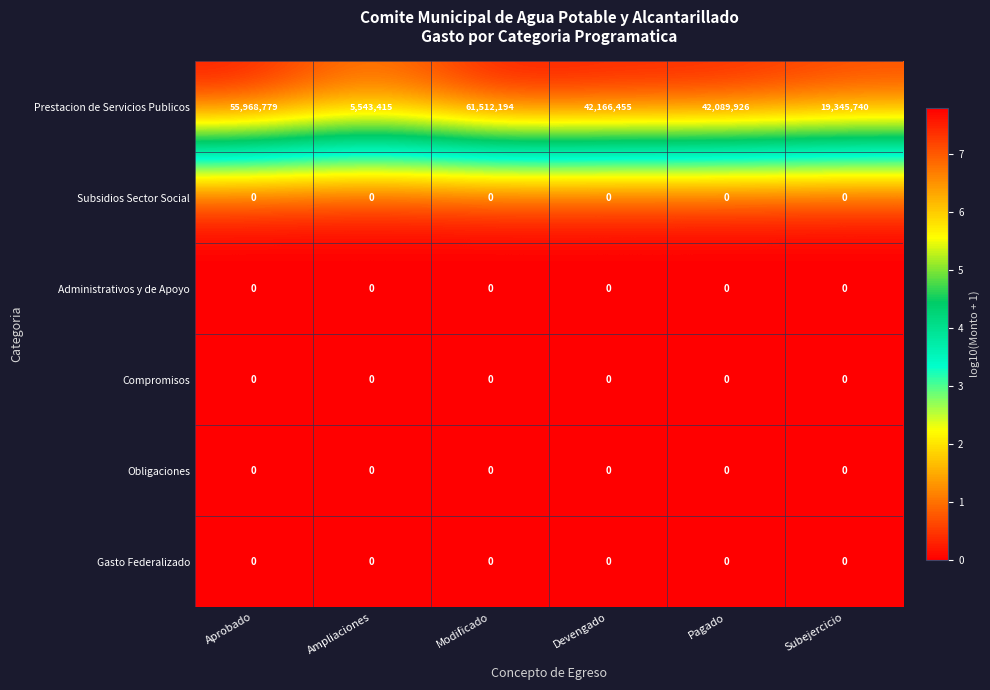

What is the maximum value shown in the chart?

61512194